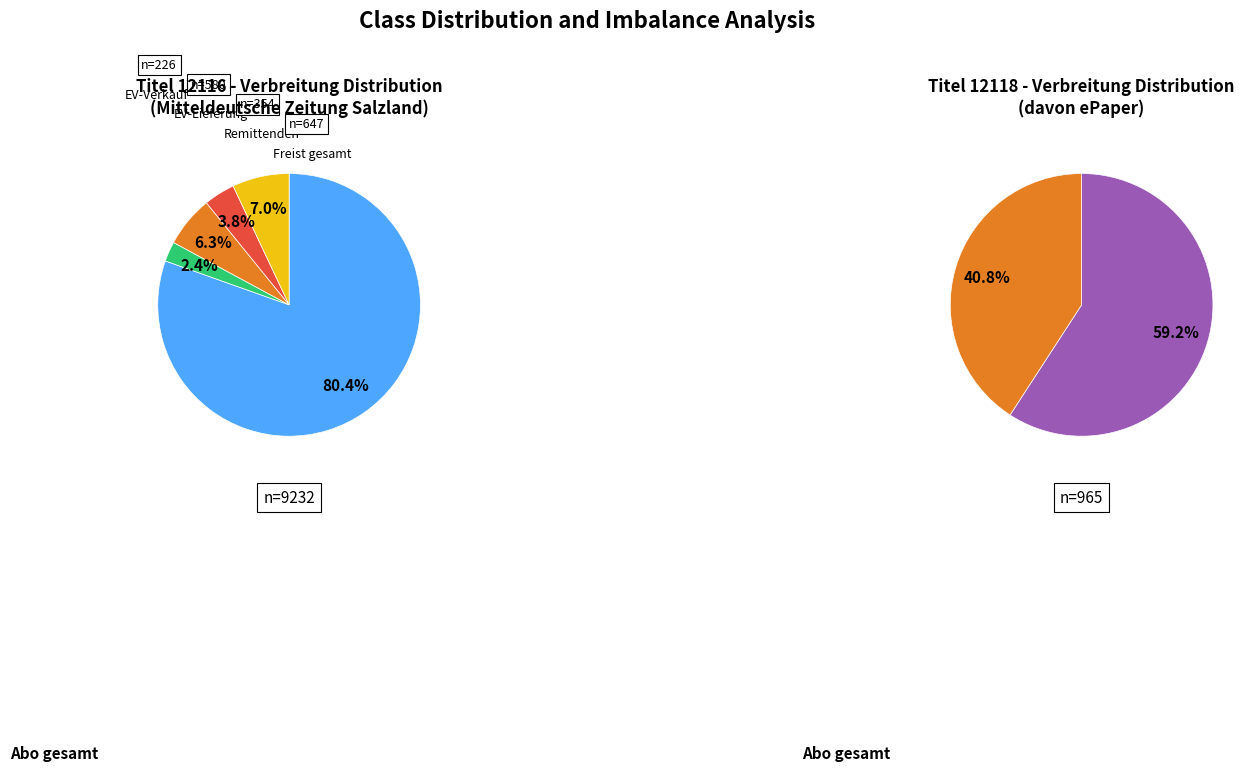

How much of the chart is everything except 12116 (Mitteldeutsche Zeitung Salzland)?

11.7%